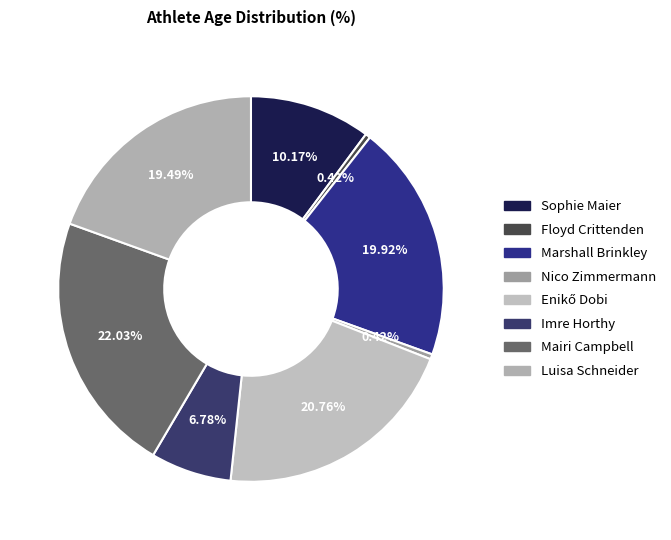

Which has a higher value, Luisa Schneider or Enikő Dobi?

Enikő Dobi